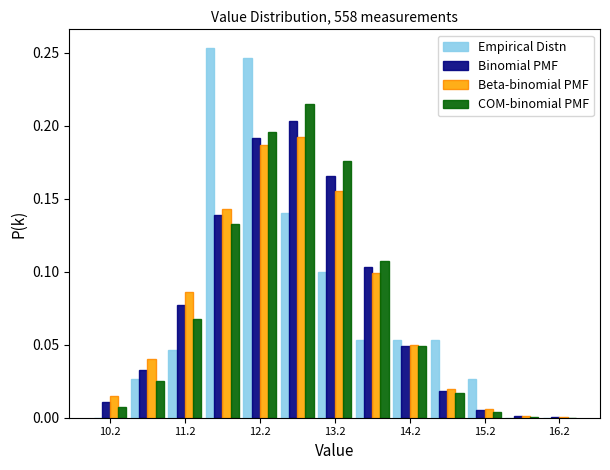

Reading left to right, list every range on the x-axis with the height of the bar of each series over it. The values are not printed on the chart, so give them approximately, as read against the axis.

10.0 to 10.5: Empirical Distn=0	Binomial PMF=0.010	Beta-binomial PMF=0.015	COM-binomial PMF=0.005
10.5 to 11.0: Empirical Distn=0.025	Binomial PMF=0.035	Beta-binomial PMF=0.040	COM-binomial PMF=0.025
11.0 to 11.5: Empirical Distn=0.045	Binomial PMF=0.075	Beta-binomial PMF=0.085	COM-binomial PMF=0.065
11.5 to 12.0: Empirical Distn=0.255	Binomial PMF=0.140	Beta-binomial PMF=0.145	COM-binomial PMF=0.135
12.0 to 12.5: Empirical Distn=0.245	Binomial PMF=0.190	Beta-binomial PMF=0.185	COM-binomial PMF=0.195
12.5 to 13.0: Empirical Distn=0.140	Binomial PMF=0.205	Beta-binomial PMF=0.190	COM-binomial PMF=0.215
13.0 to 13.5: Empirical Distn=0.100	Binomial PMF=0.165	Beta-binomial PMF=0.155	COM-binomial PMF=0.175
13.5 to 14.0: Empirical Distn=0.055	Binomial PMF=0.105	Beta-binomial PMF=0.100	COM-binomial PMF=0.110
14.0 to 14.5: Empirical Distn=0.055	Binomial PMF=0.050	Beta-binomial PMF=0.050	COM-binomial PMF=0.050
14.5 to 15.0: Empirical Distn=0.055	Binomial PMF=0.020	Beta-binomial PMF=0.020	COM-binomial PMF=0.015
15.0 to 15.5: Empirical Distn=0.025	Binomial PMF=0.005	Beta-binomial PMF=0.005	COM-binomial PMF=under 0.005
15.5 to 16.0: Empirical Distn=0	Binomial PMF=under 0.005	Beta-binomial PMF=under 0.005	COM-binomial PMF=under 0.005
16.0 to 16.5: Empirical Distn=0	Binomial PMF=under 0.005	Beta-binomial PMF=under 0.005	COM-binomial PMF=under 0.005